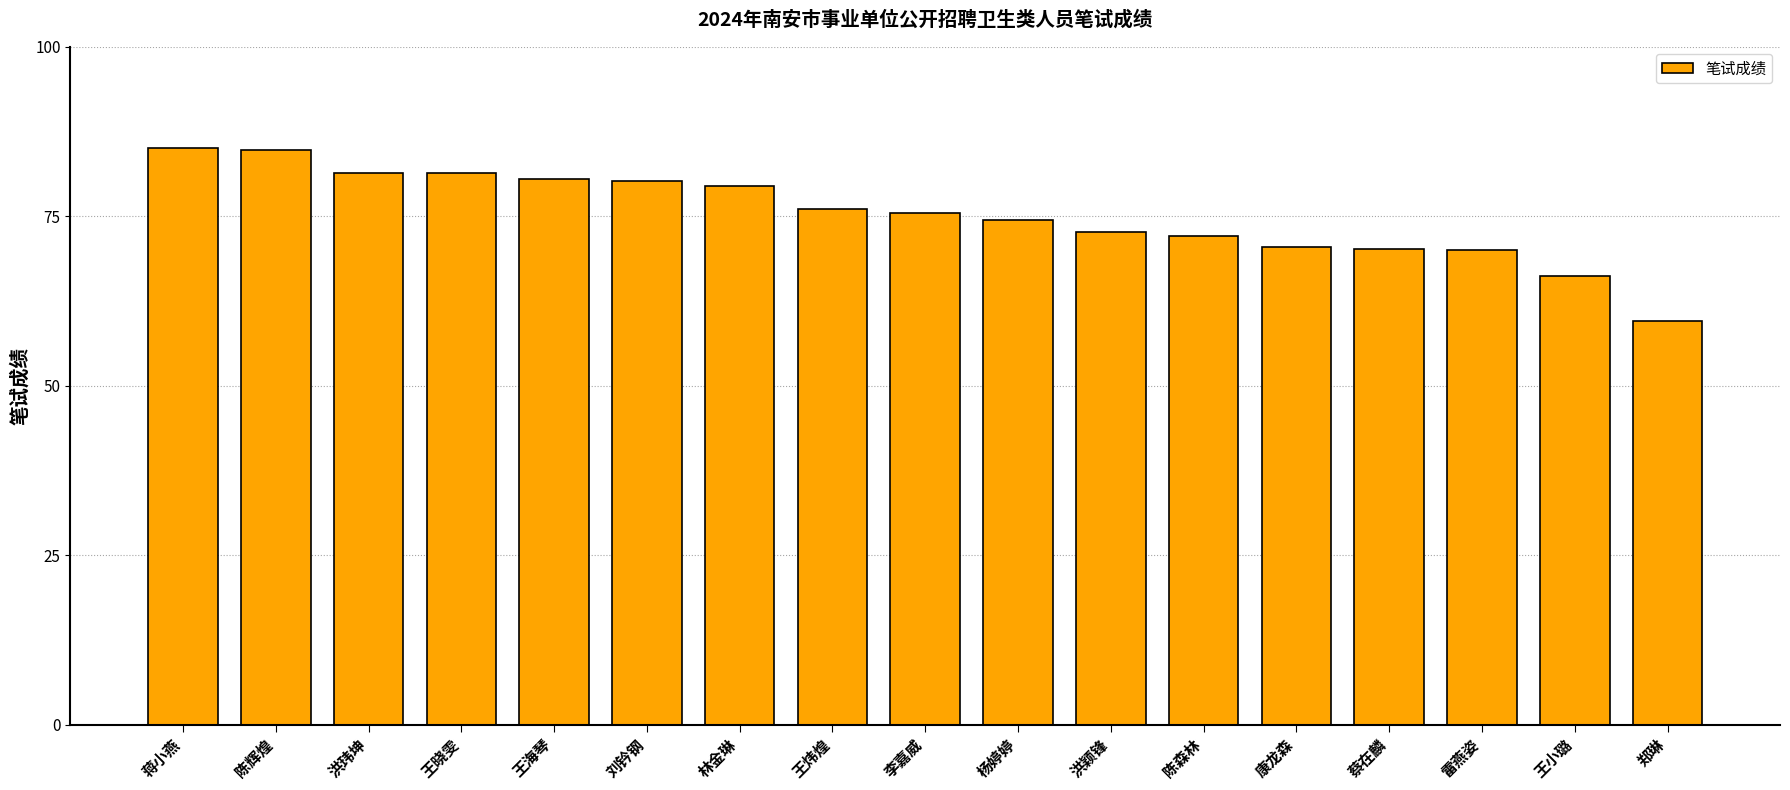

What is the approximate value at 蔡在麟?

70.1